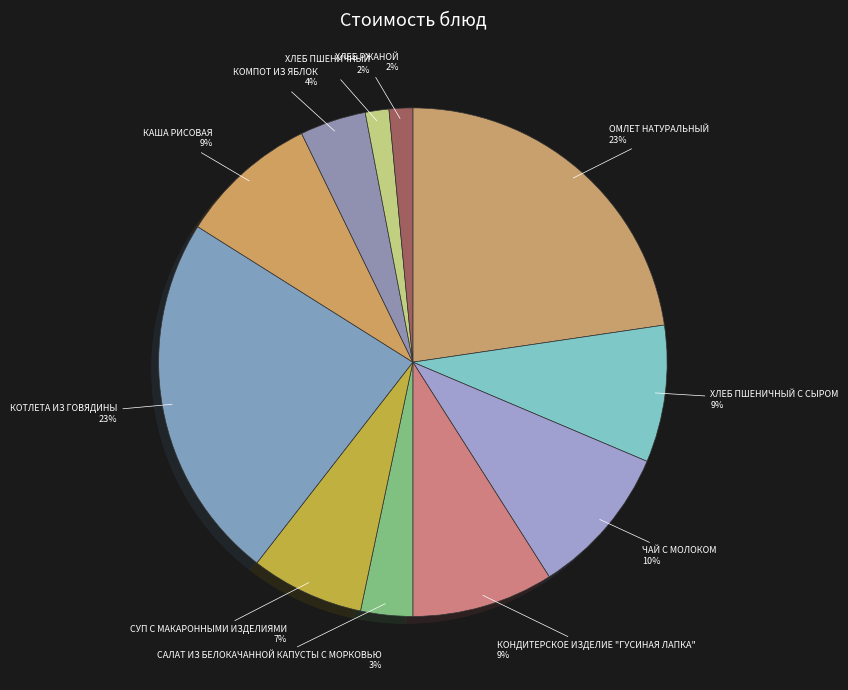

What percentage is the ЧАЙ С МОЛОКОМ slice, to the nearest percent?

10%